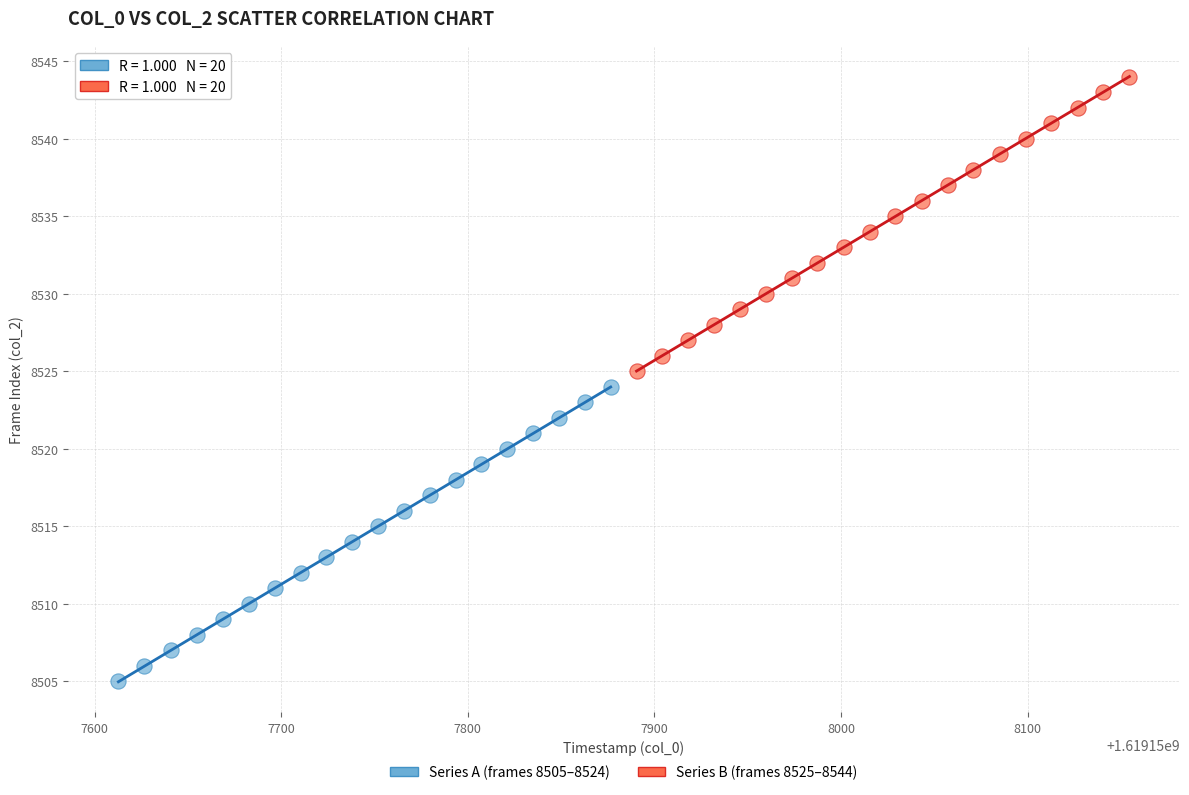

Which series reaches the maximum Y coordinate?

Series B (frames 8525–8544)